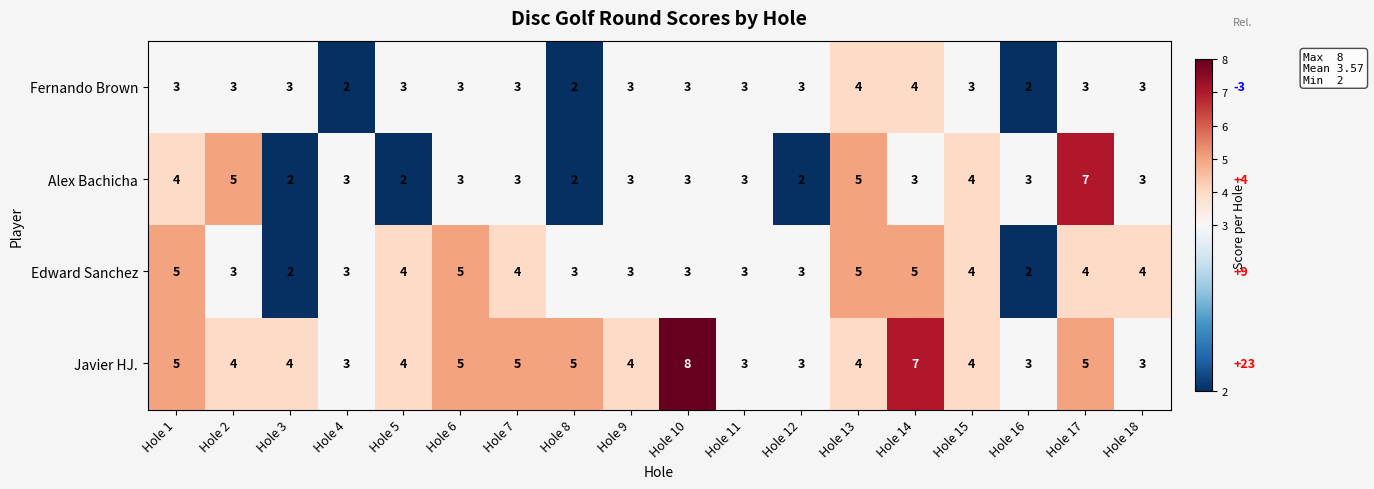

List the series in order of their peak value, lowest first.

Fernando Brown, Edward Sanchez, Alex Bachicha, Javier HJ.